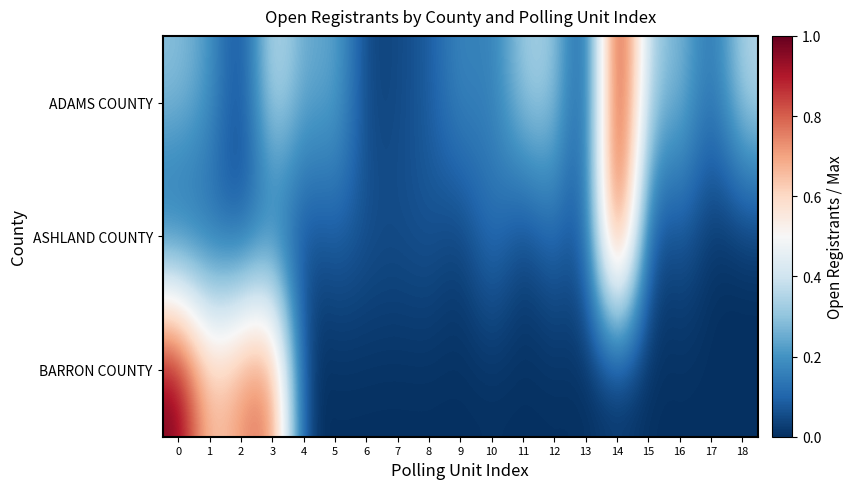

How many data points does each series have?

19